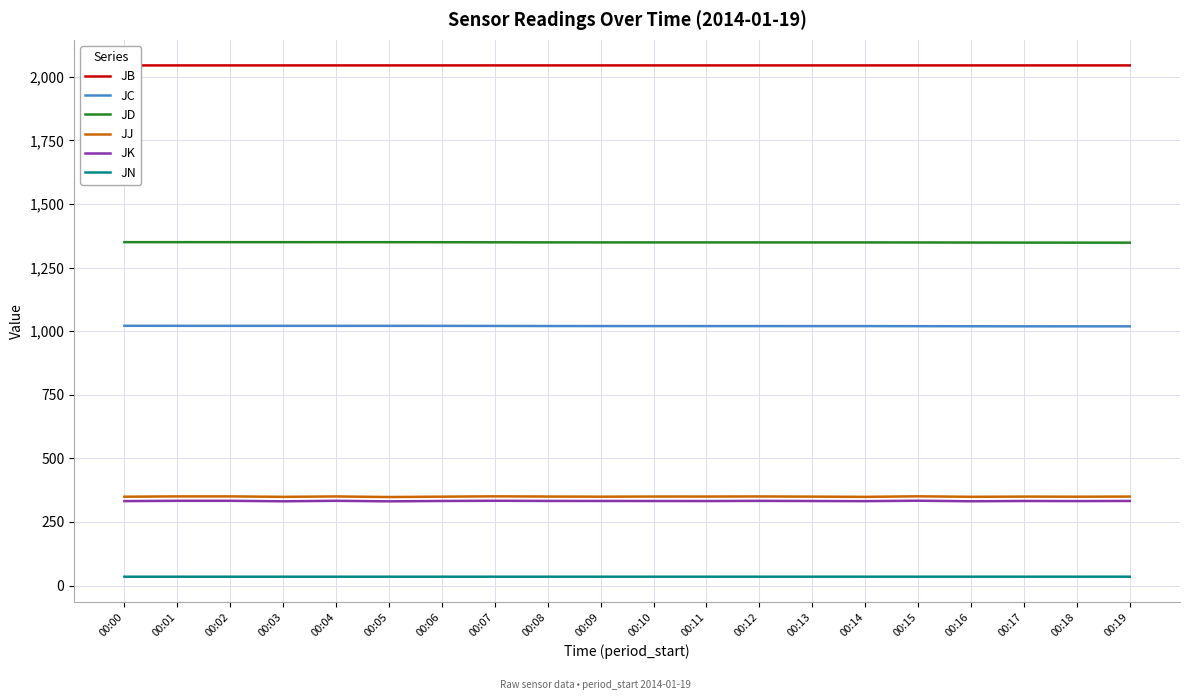

What are all the series names shown in the legend?

JB, JC, JD, JJ, JK, JN